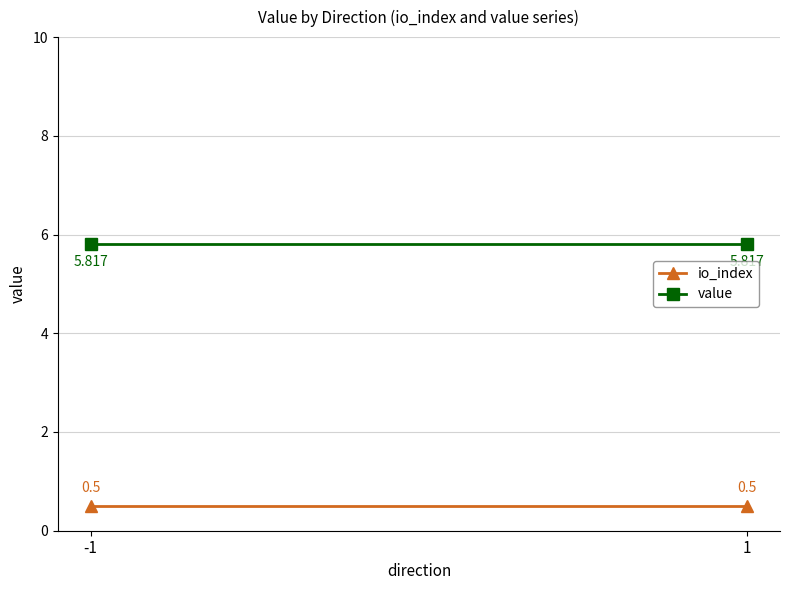

At -1, list the series in order from smallest to largest.

io_index, value